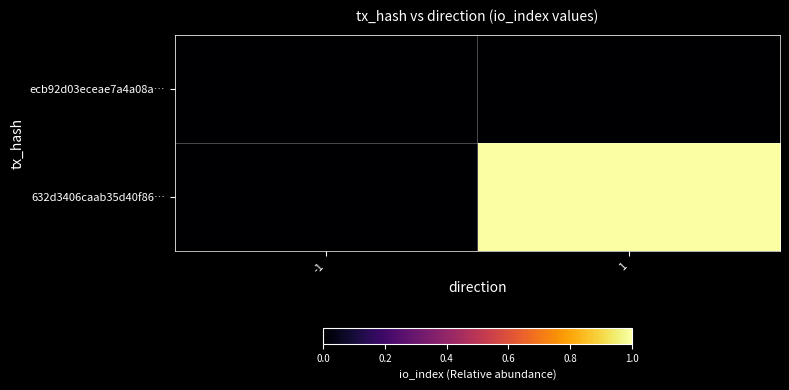

Reading left to right, list all the values displayed in this chart.

ecb92d03eceae7a4a08a…: -1=0	1=0
632d3406caab35d40f86…: -1=0	1=1